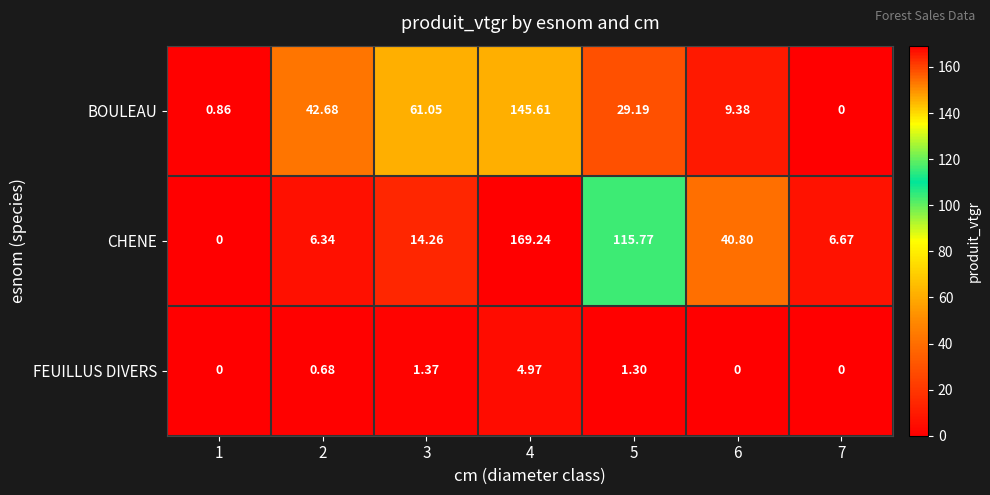

Which series has the largest range (max minus min)?

CHENE